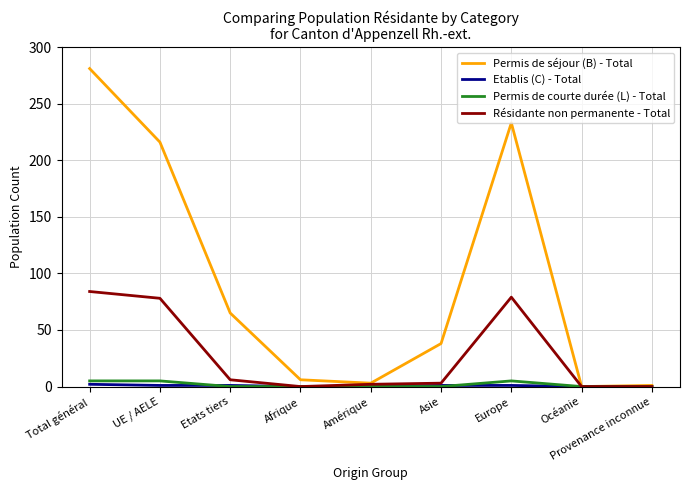

At which category is the sum across all series the highest?

Total général